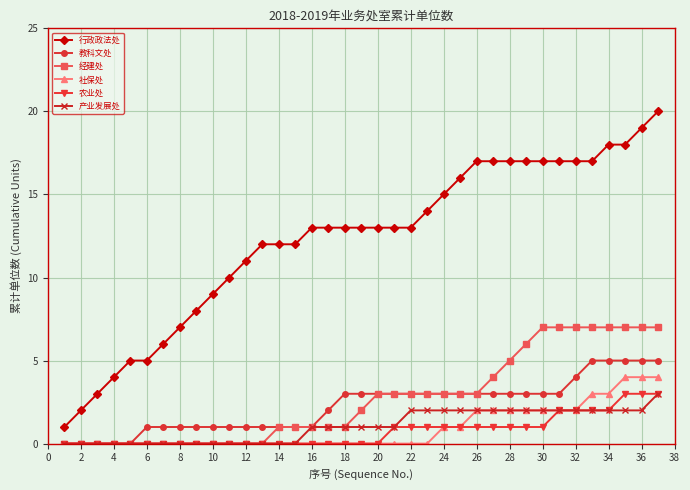

What is the sum of all 行政政法处 values?

454